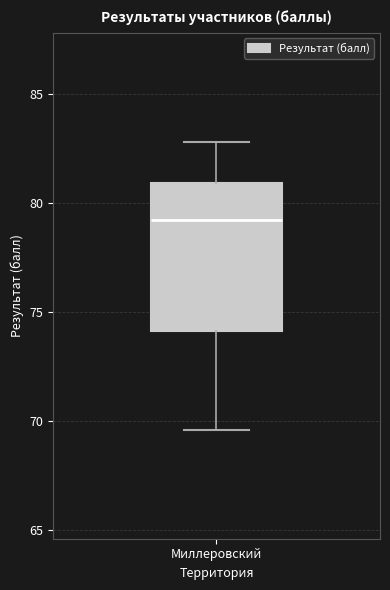

Where is the lower edge of the box for Миллеровский on the y-axis? The values are not printed on the chart, so give them approximately, as read against the axis.

74.0